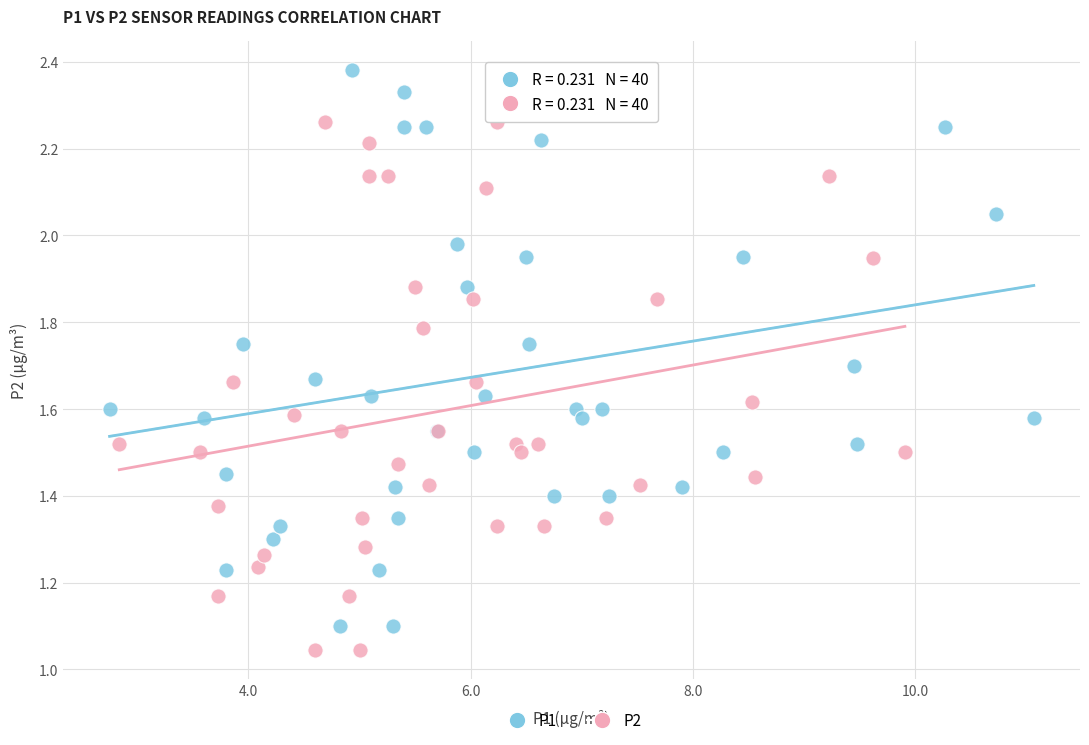

Which series reaches the maximum Y coordinate?

P1